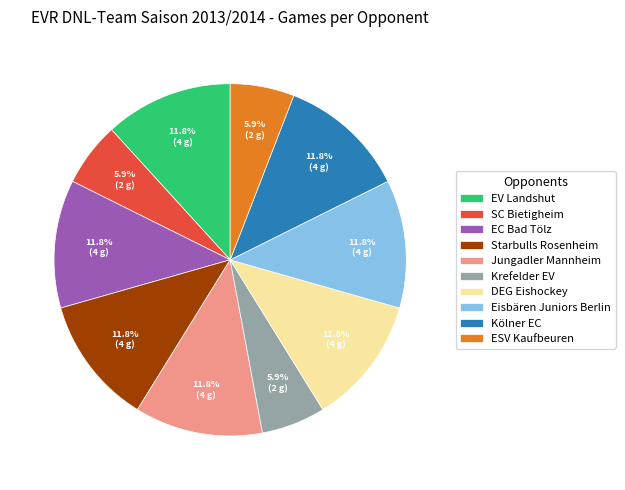

Which has a higher value, SC Bietigheim or Kölner EC?

Kölner EC